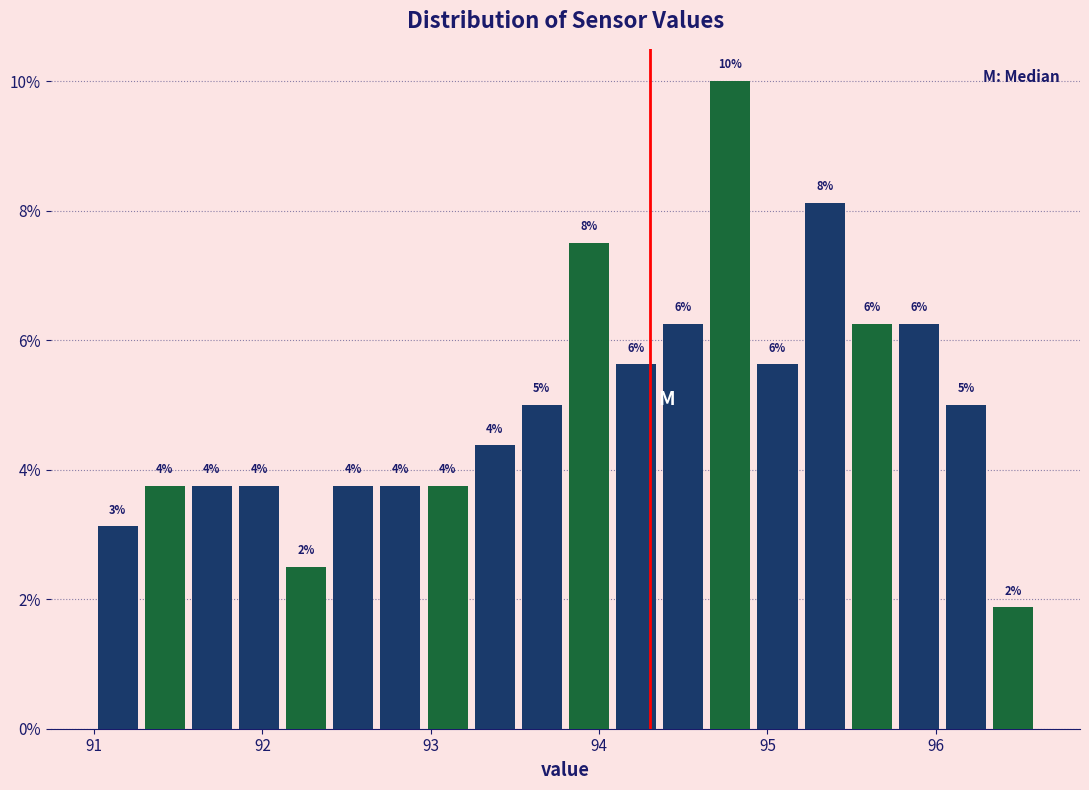

Around what value on the x-axis is the tallest bar? Give the approximate position of its centre, as read against the axis.

94.8